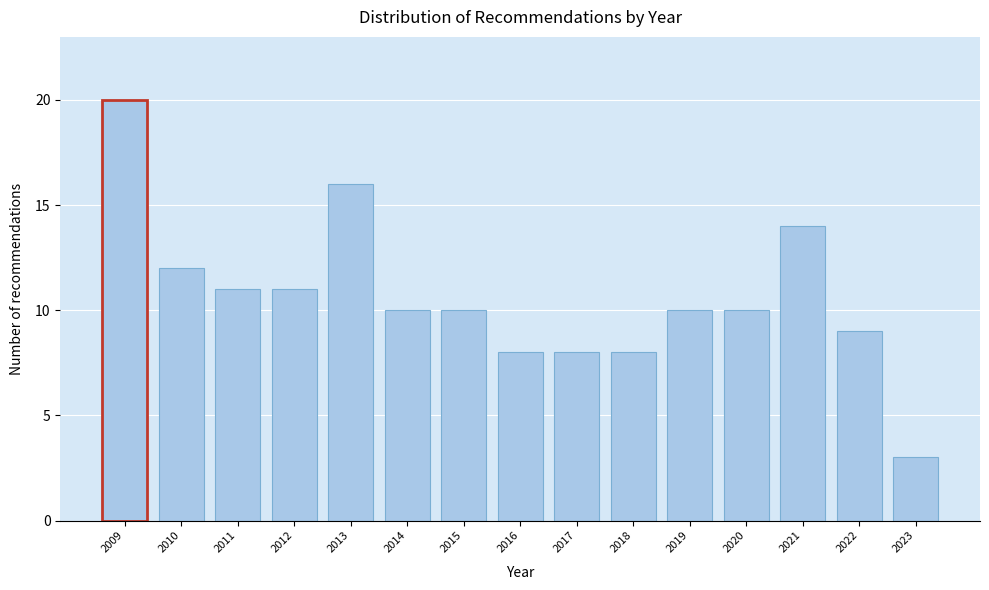

Reading left to right, transcribe all the data shown in this chart.

2009=20	2010=12	2011=11	2012=11	2013=16	2014=10	2015=10	2016=8	2017=8	2018=8	2019=10	2020=10	2021=14	2022=9	2023=3